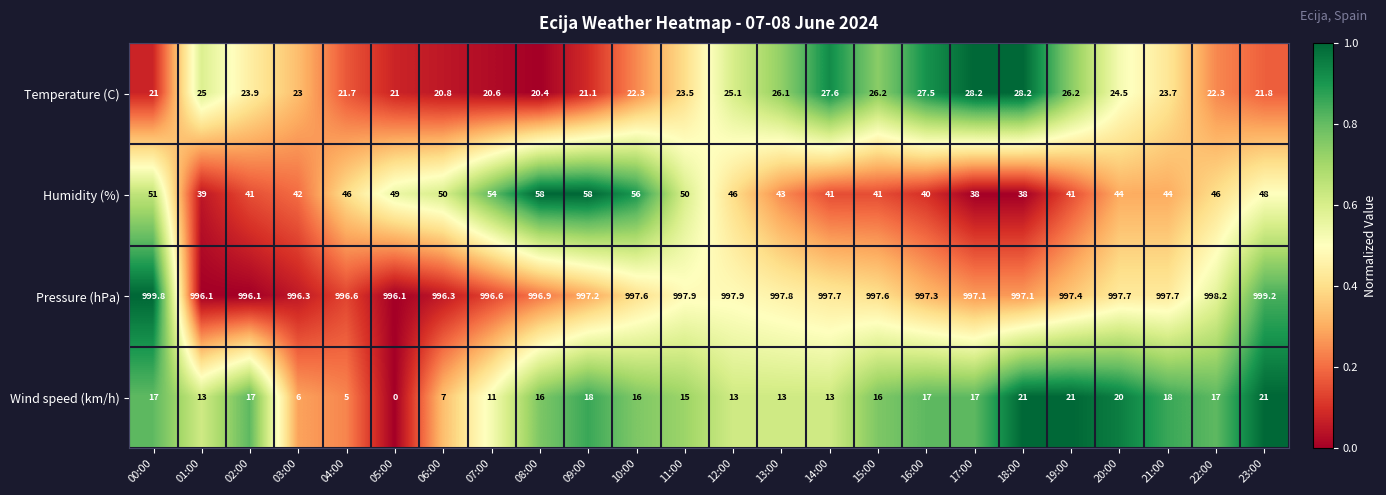

Where does the Pressure (hPa) series first go above 997?

00:00